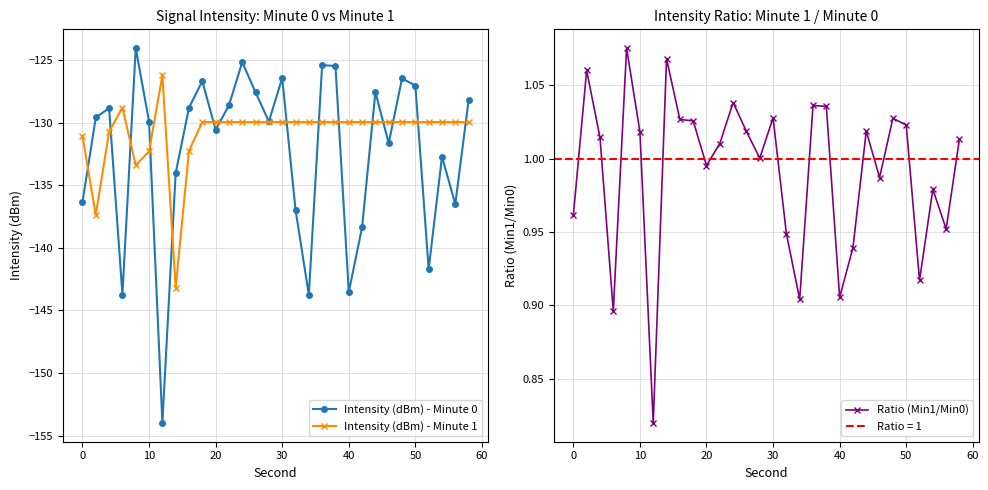

Is it true that Intensity (dBm) - Minute 1 equals -186.6 at 0?

False